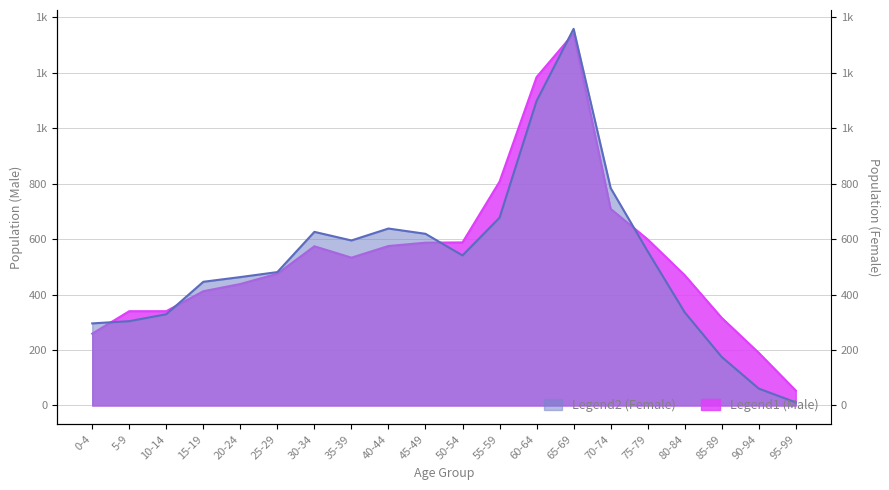

What position from the right is 70-74?

6